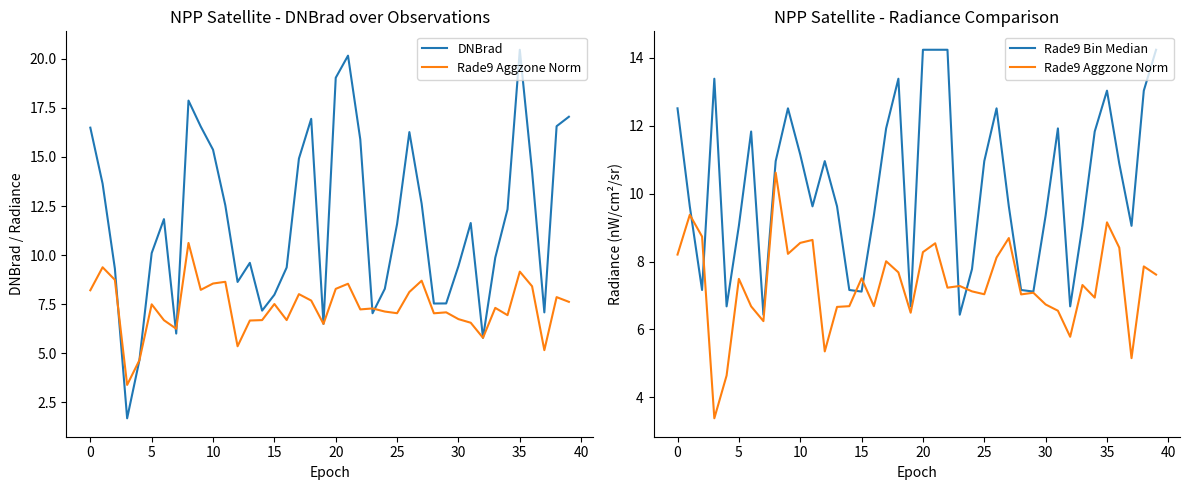

True or false: Rade9 Aggzone Norm has more than 0 points higher than both neighbors.

True